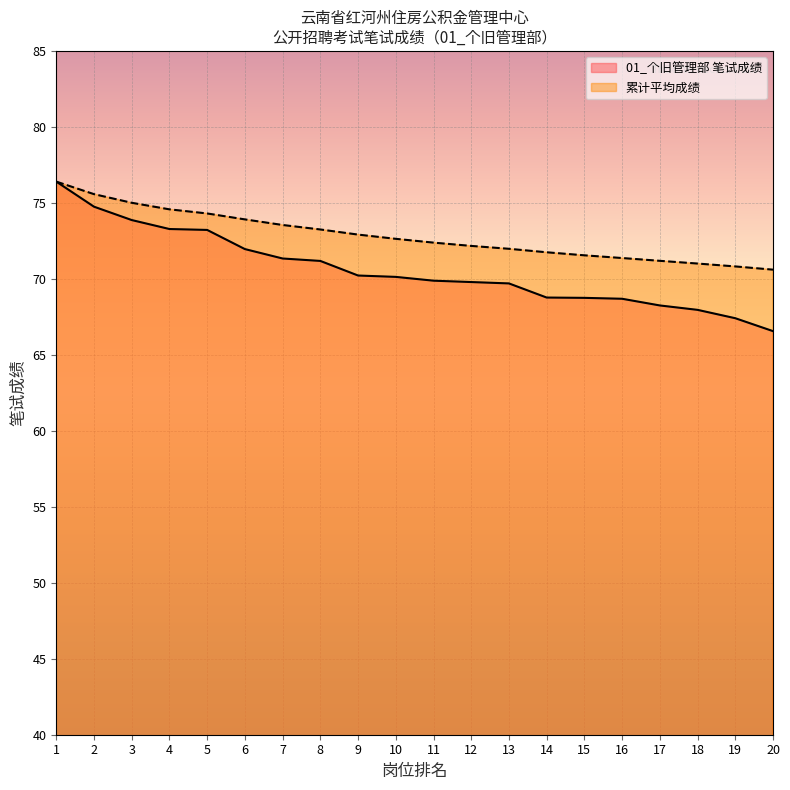

What is the total value across all series at 5?

147.5